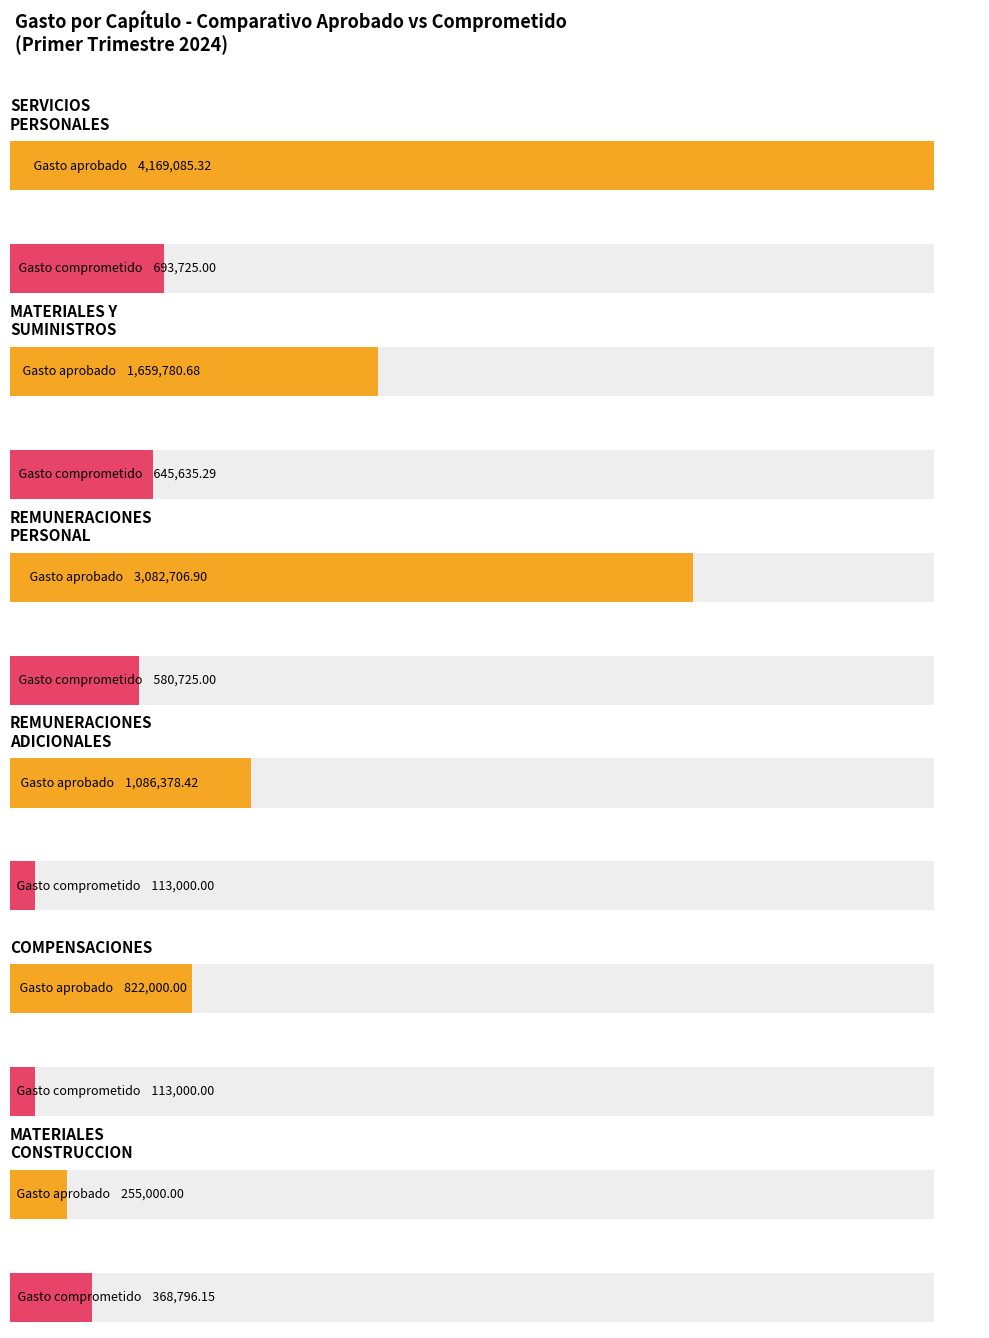

What is the spread (max minus min) of values at SERVICIOS PERSONALES?

3475360.3